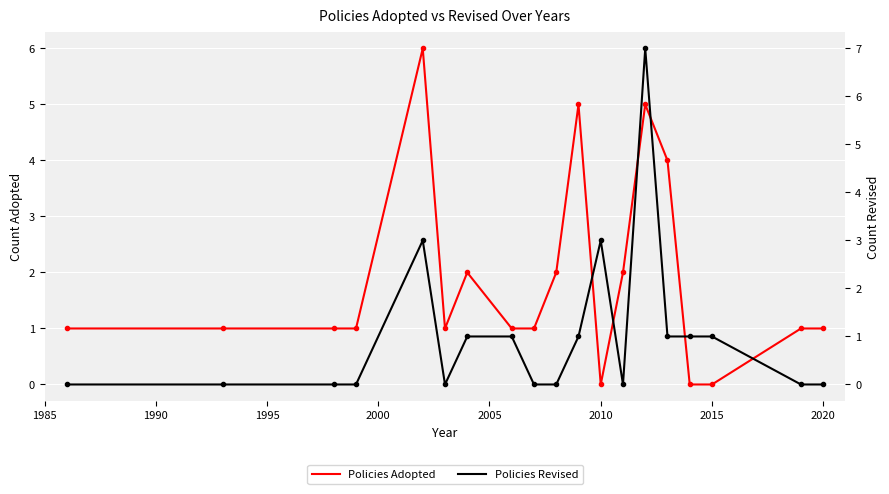

Is it true that Policies Adopted equals 1 at 2015?

False